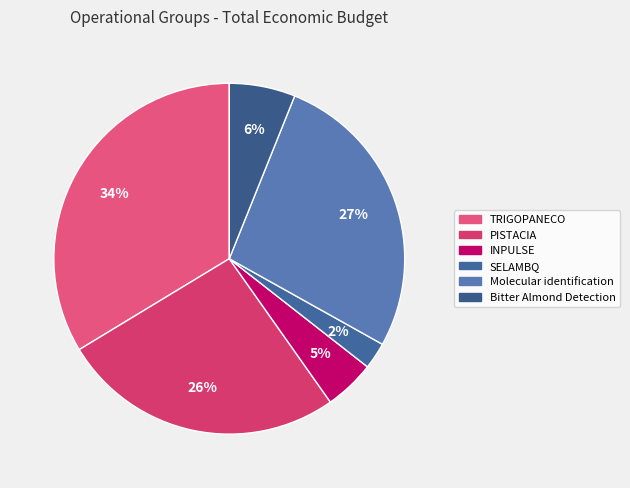

True or false: TRIGOPANECO accounts for 34% of the total.

True